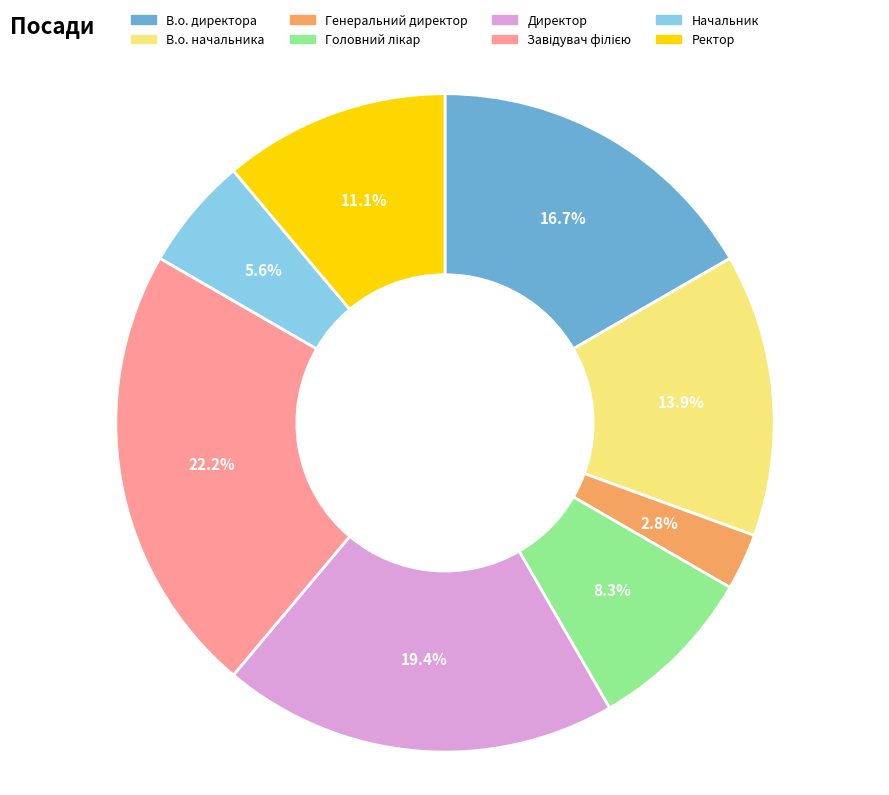

Is there any slice that represents more than half of the pie?

No